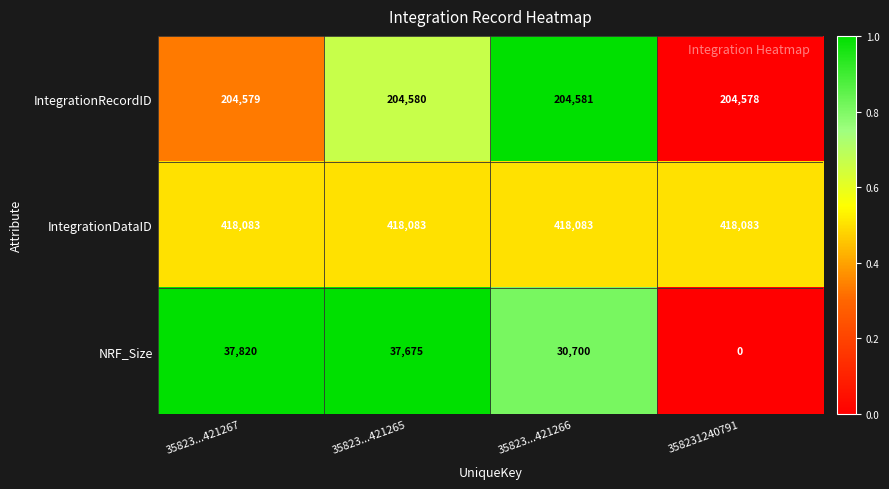

The value of NRF_Size at 35823...421266 is 30700. True or false?

True